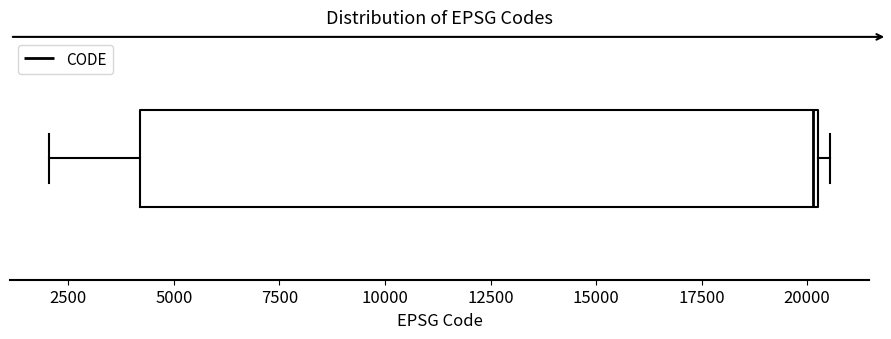

Transcribe this box plot: give where the median line is, the range the box spans, and where the two whiskers end, as read against the x-axis. The values are not printed on the chart, so give them approximately, as read against the axis.

median 20000, box 4000 to 20500, whiskers 2000 to 20500 (just right of the box's right edge)